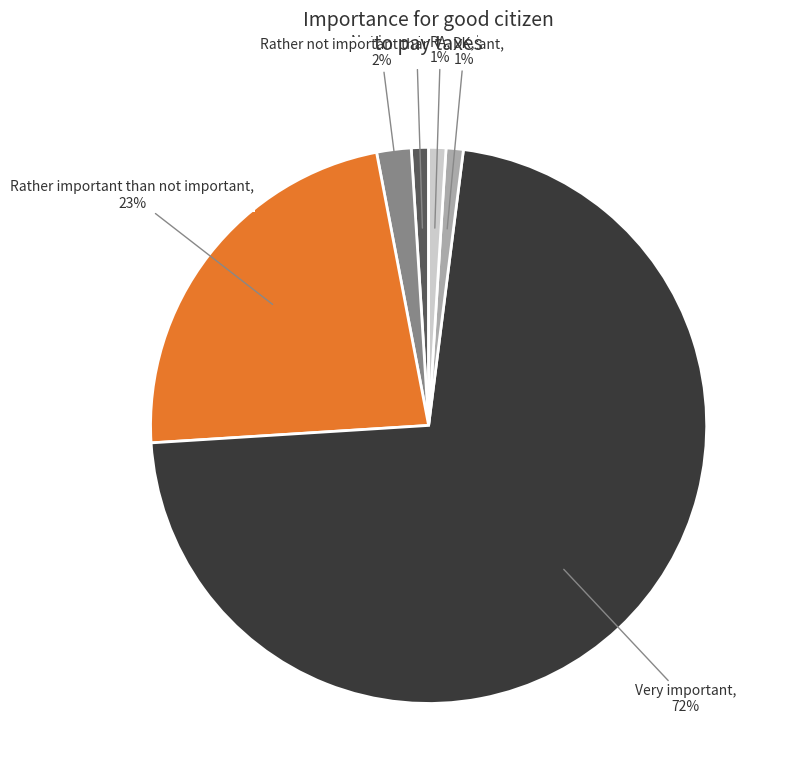

Is there any slice that represents more than half of the pie?

Yes